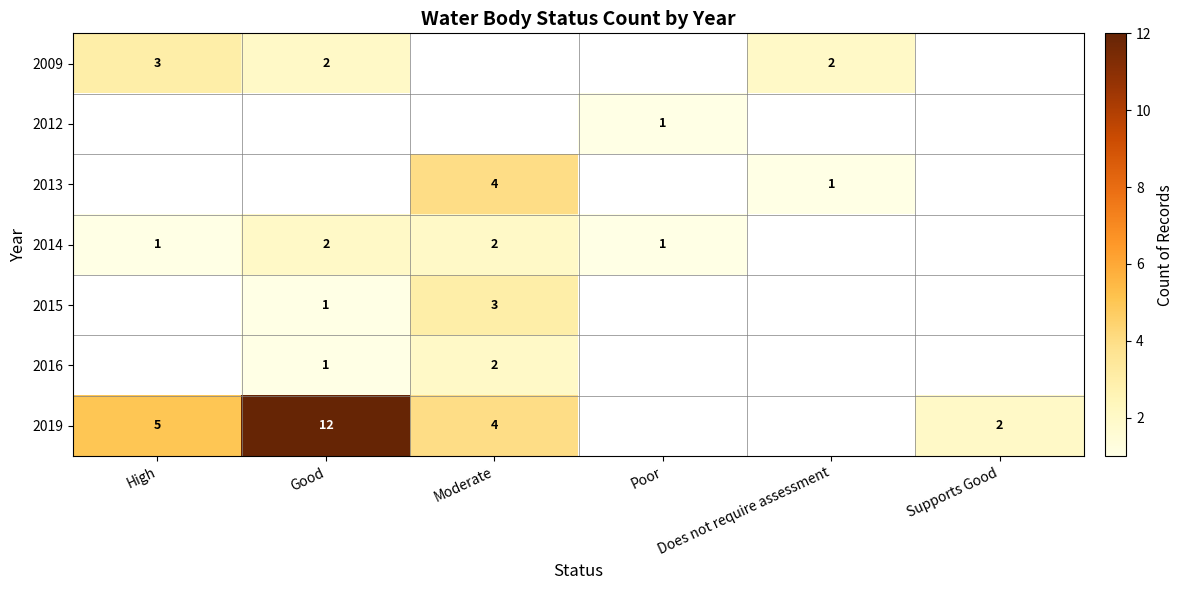

The value of 2009 at High is 3. True or false?

True